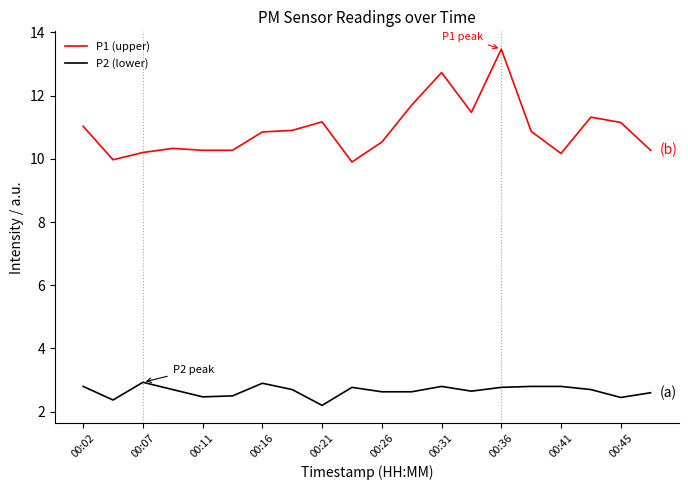

Is this an area chart (filled region under the line)?

No